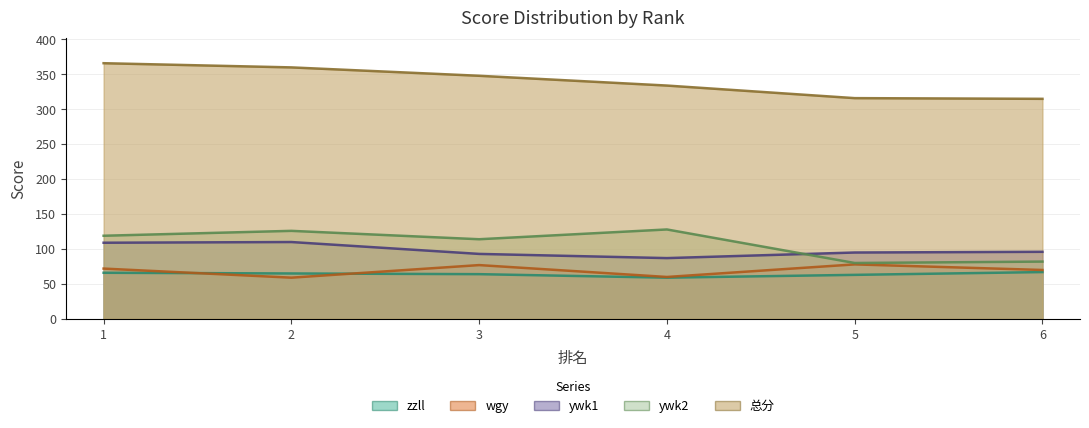

At which category does the chart reach its peak across all series?

1